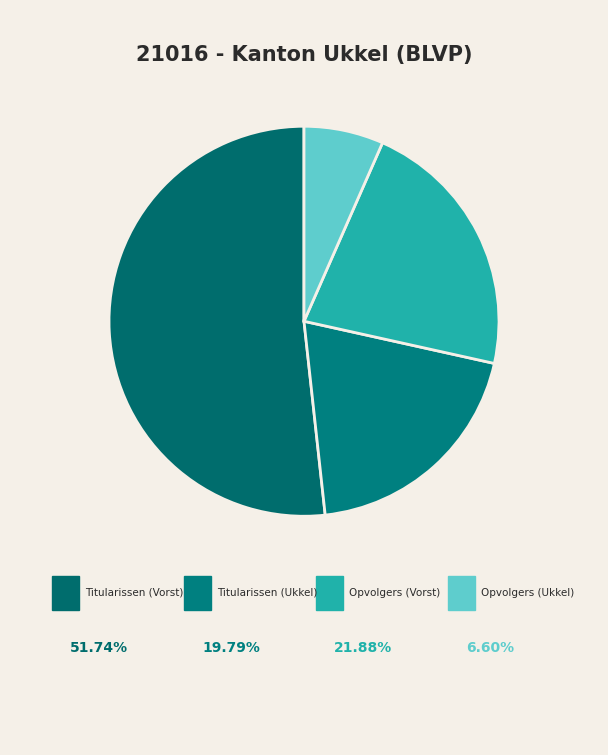

How many segments does this pie chart have?

4